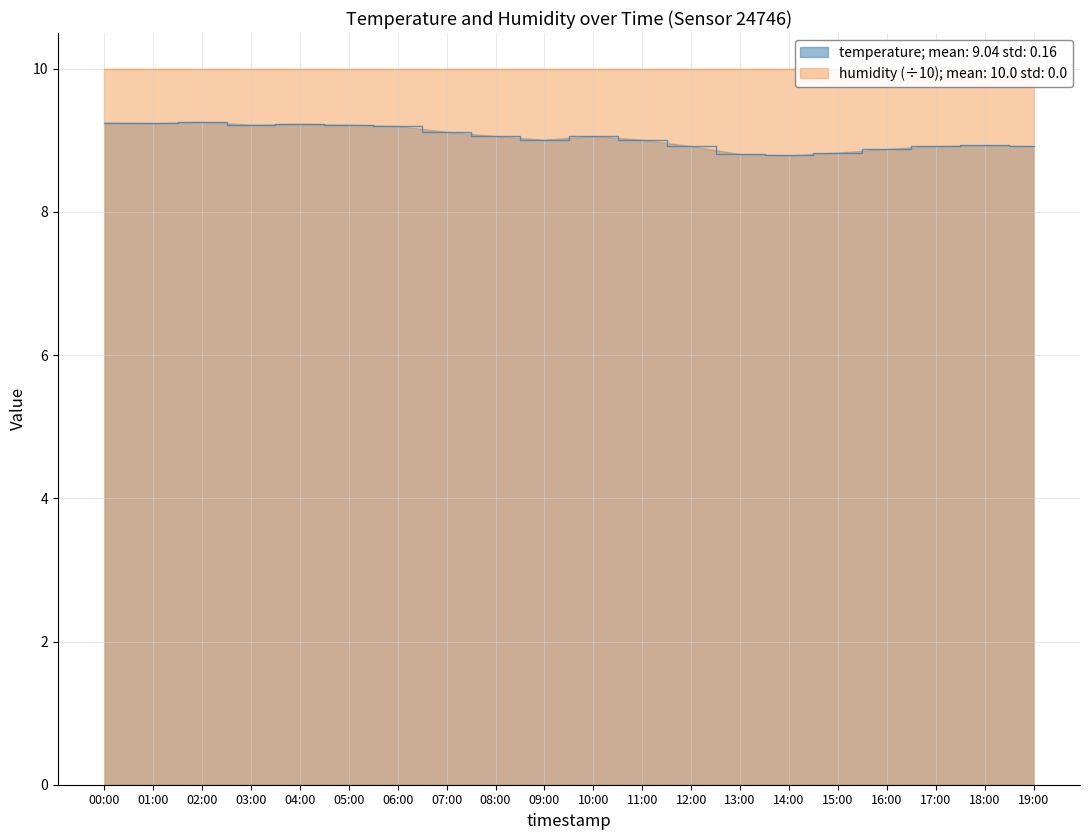

Is it true that the value at 16:00 is 13.9?

False